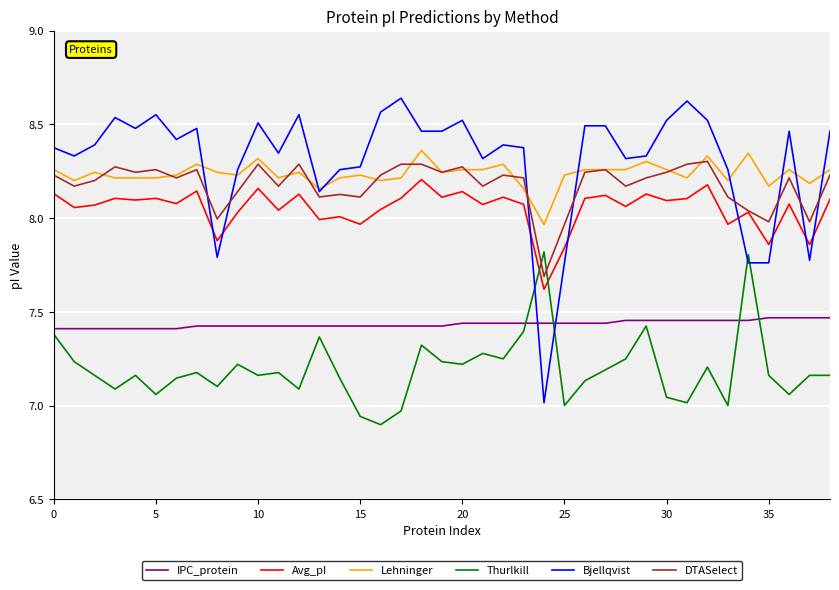

Which series has the widest spread of values?

Bjellqvist